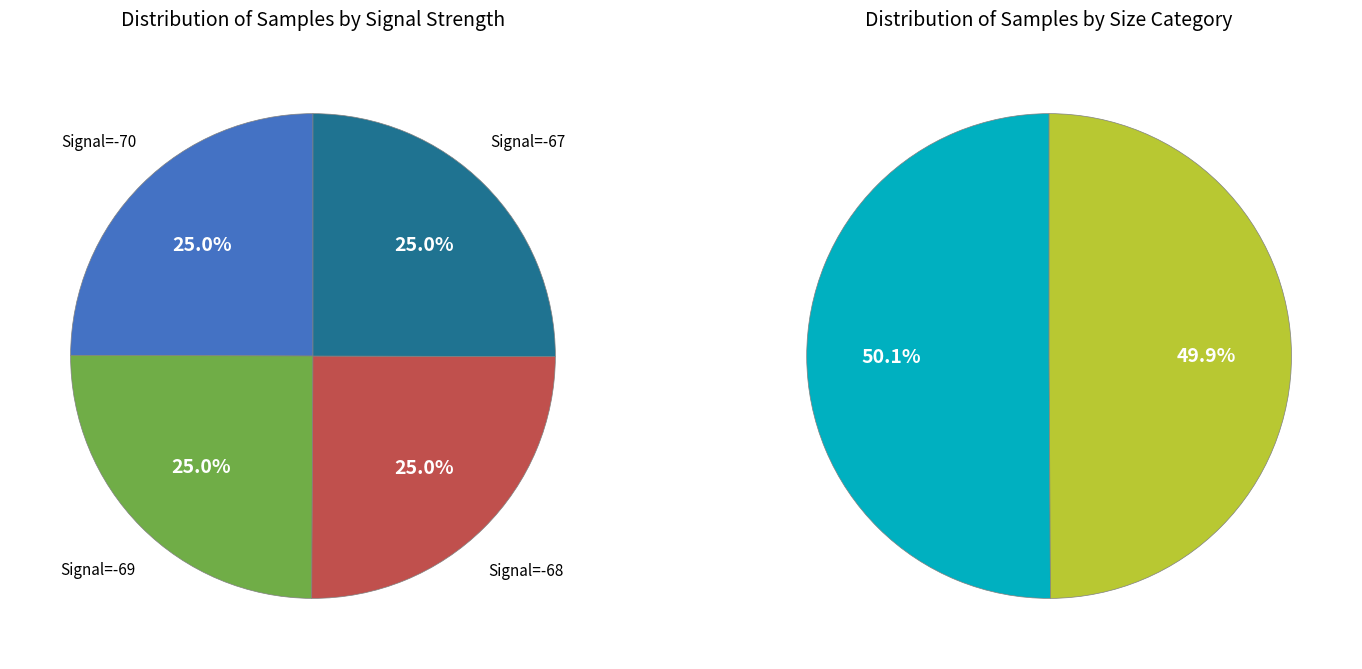

Is the sum of 28 and 28 greater than half?

No